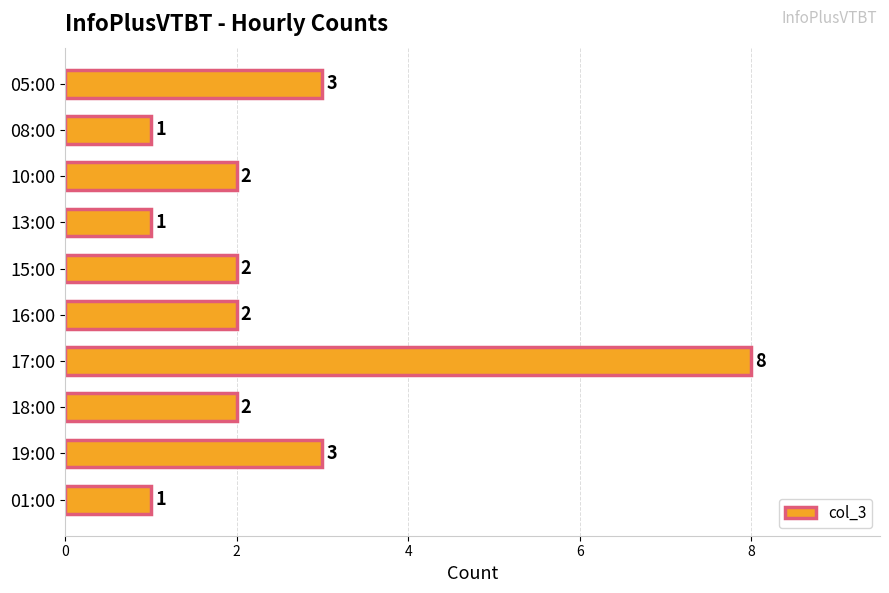

What is the ratio of the value at 15:00 to the value at 01:00?

2.0